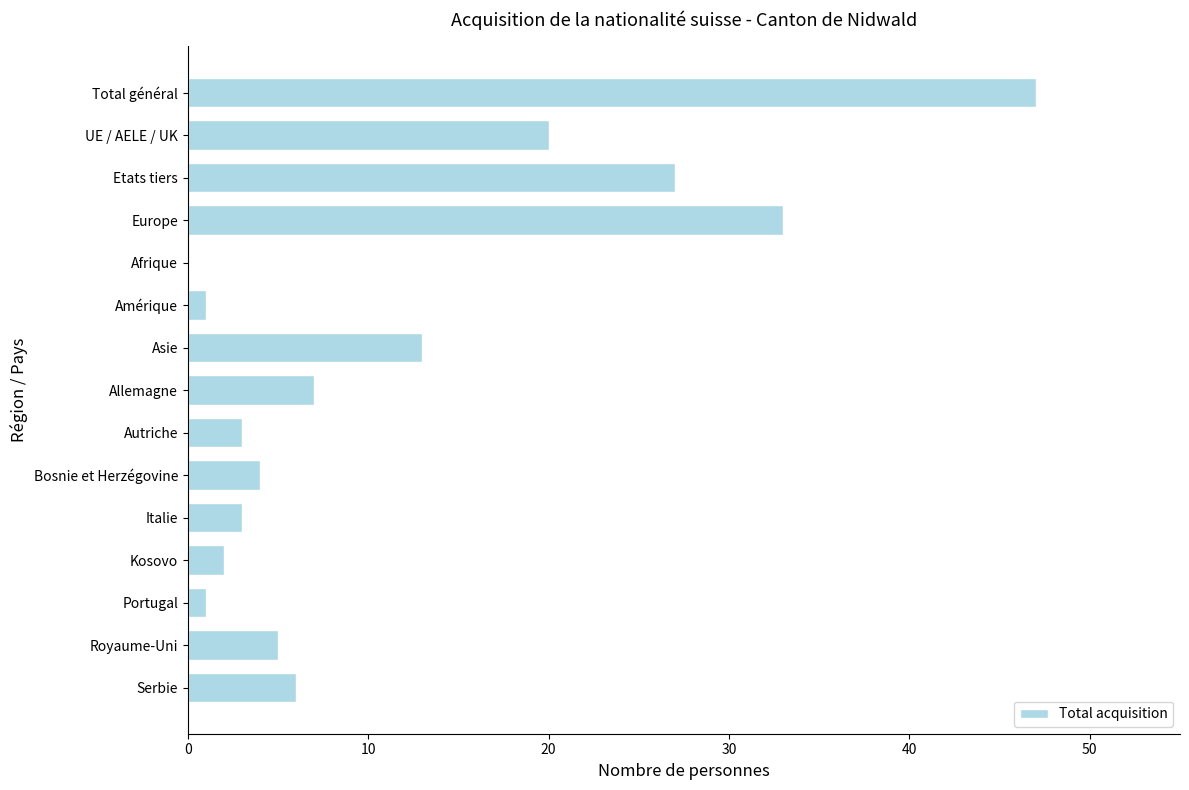

Are the bars grouped side by side (vs. stacked)?

No